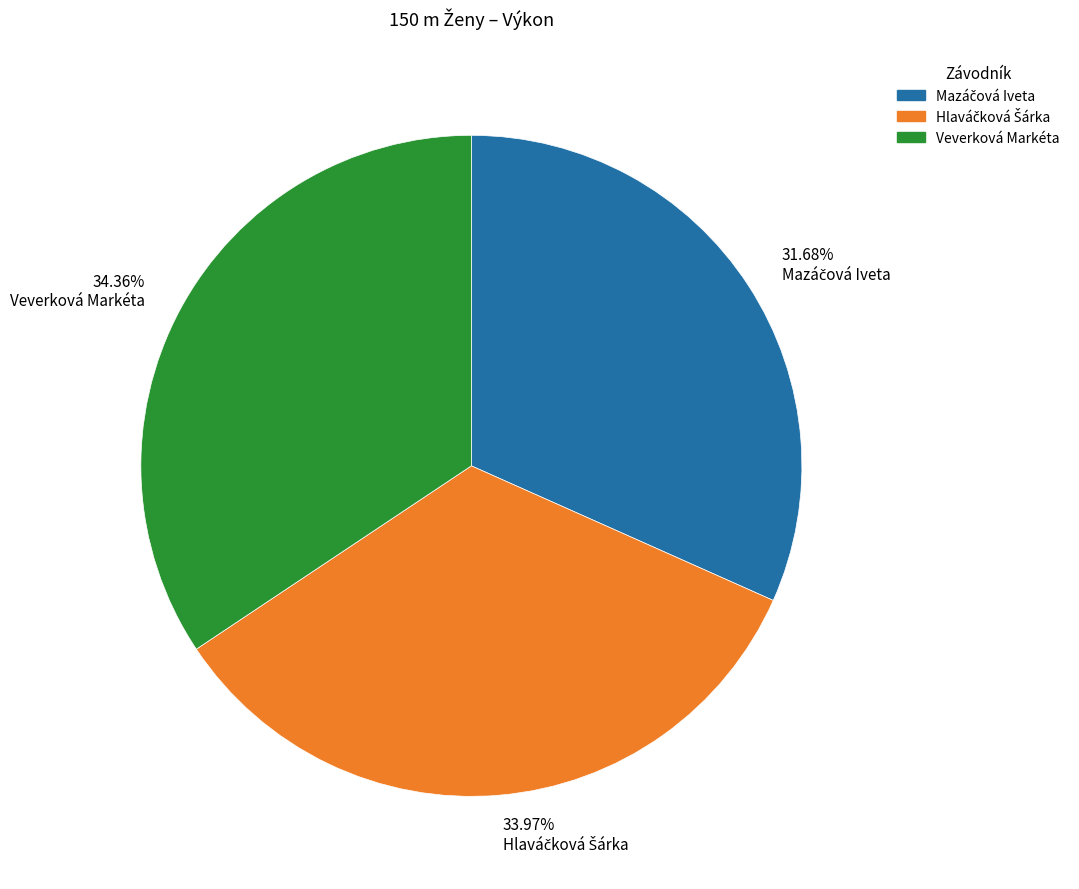

Is there any slice that represents more than half of the pie?

No